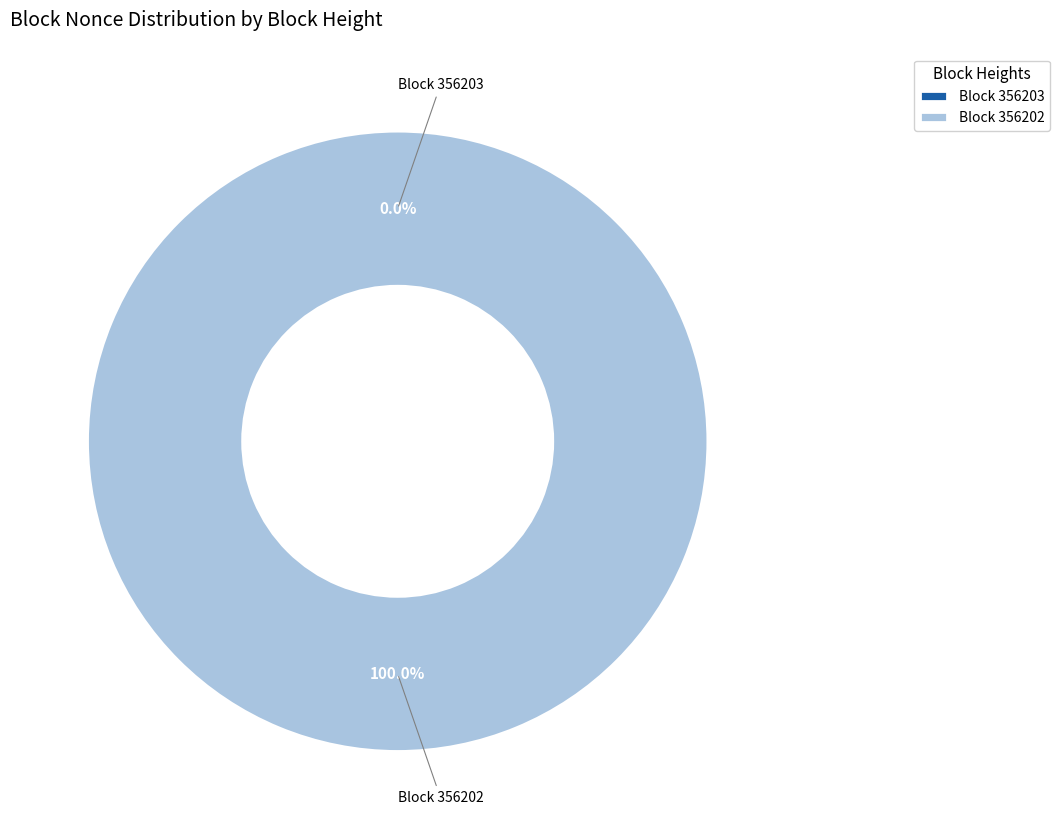

What is the majority slice?

356202